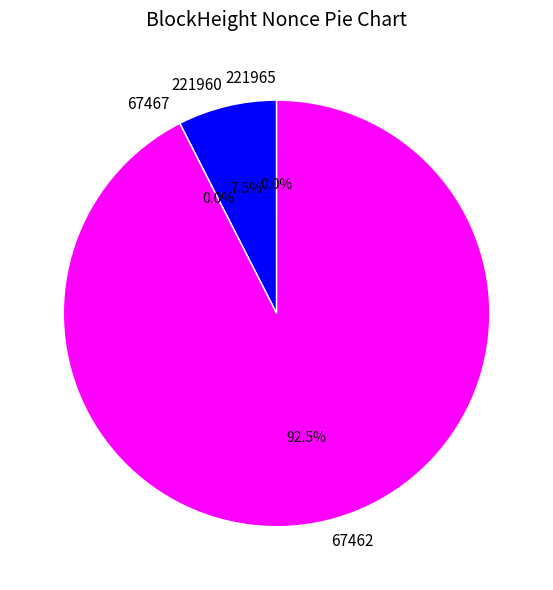

To the nearest percent, what portion does 67462 represent?

92%